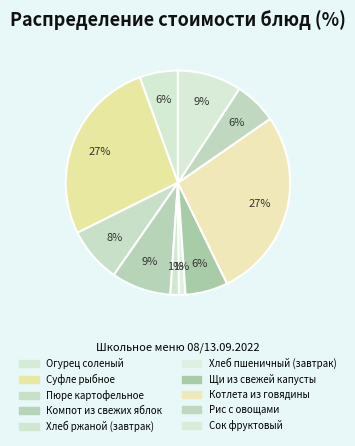

Is there any slice that represents more than half of the pie?

No